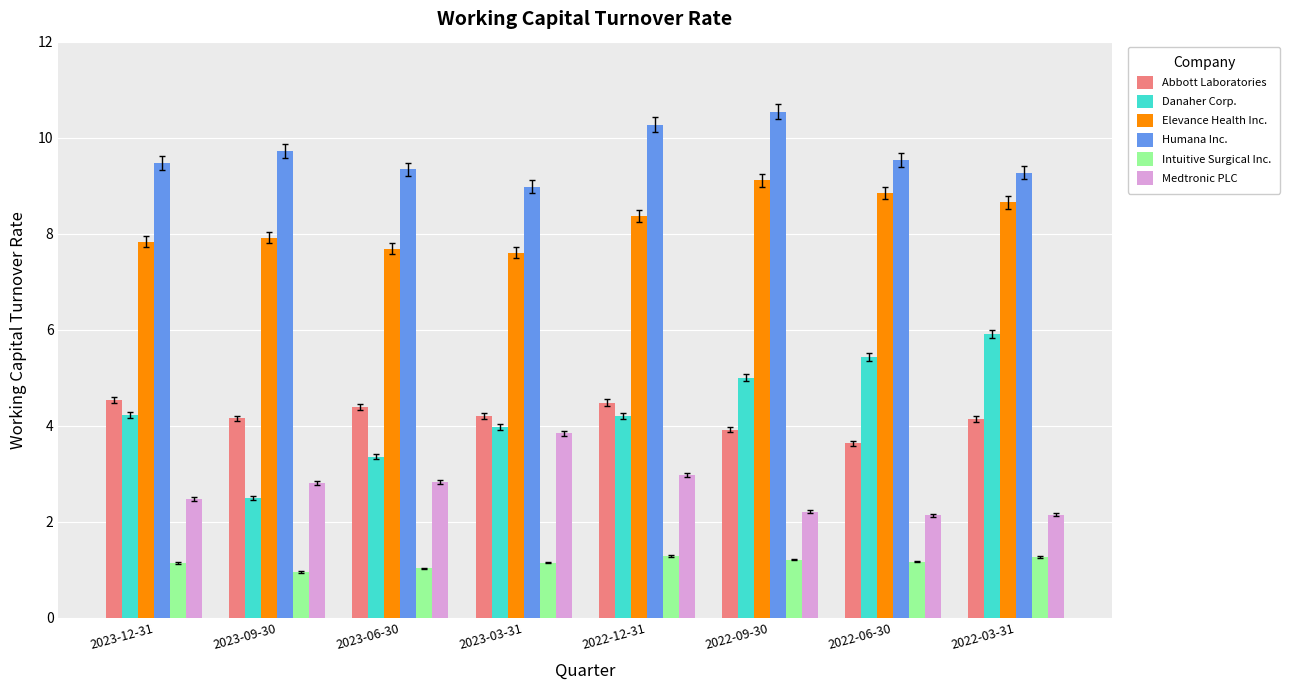

What is the label of the 5th bar from the right?

2023-03-31